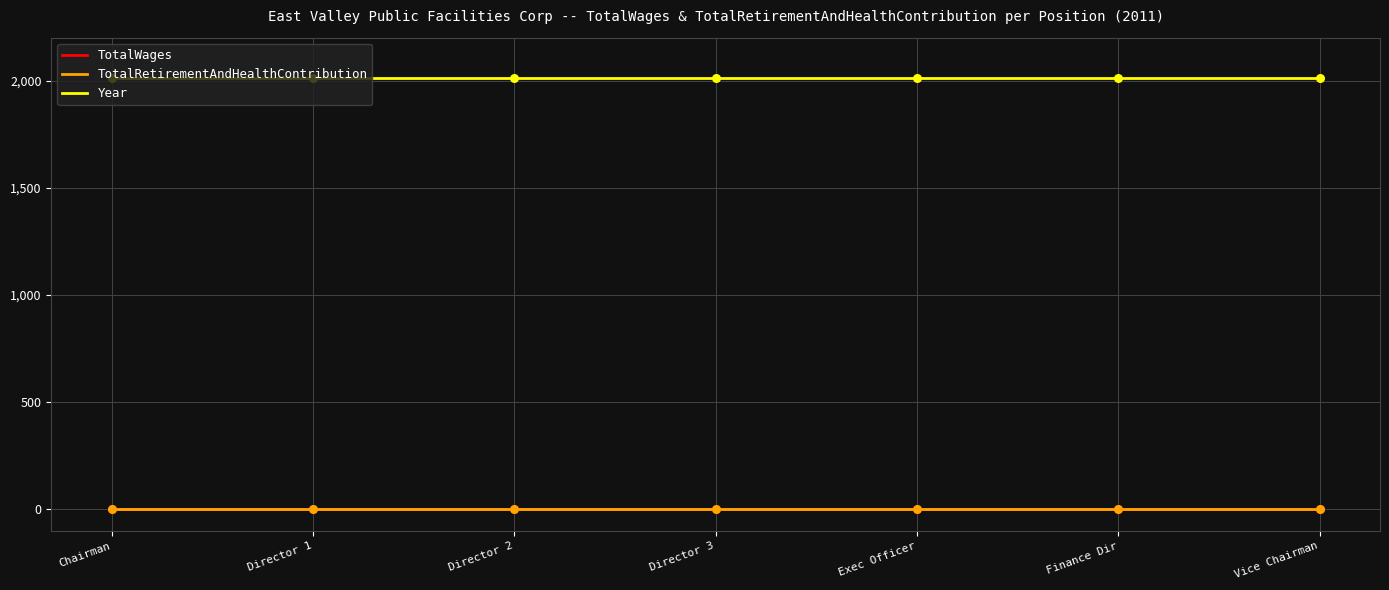

Which series has the largest total across all categories?

Year